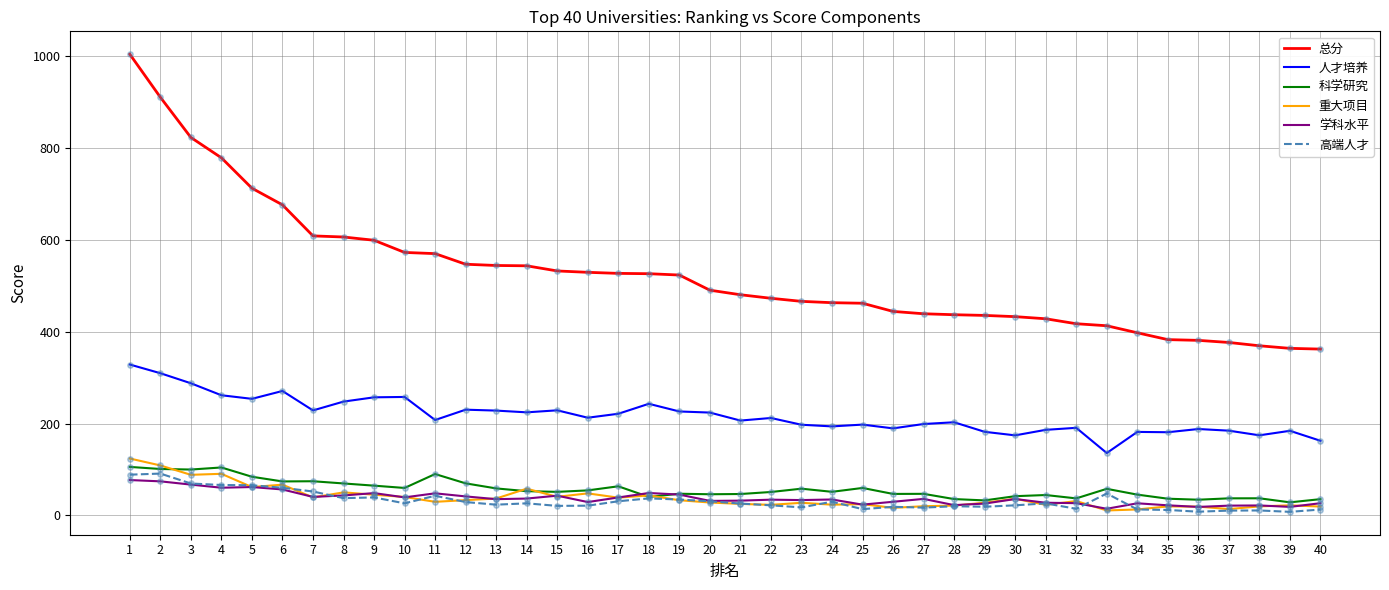

Which series has the widest spread of values?

总分